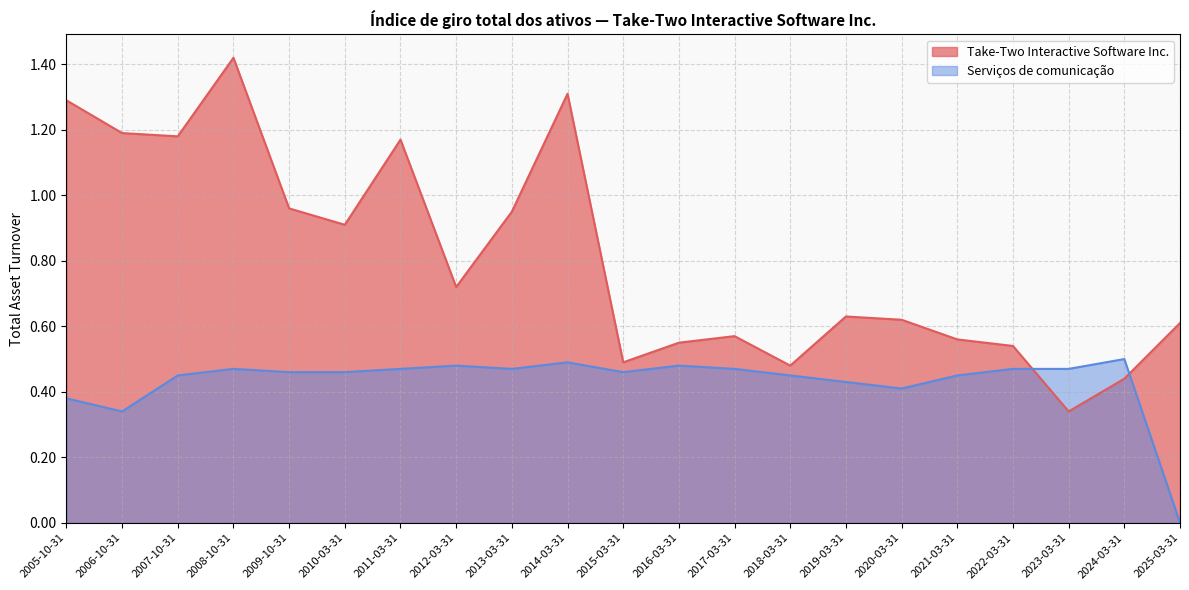

How many lines are shown in the chart?

2